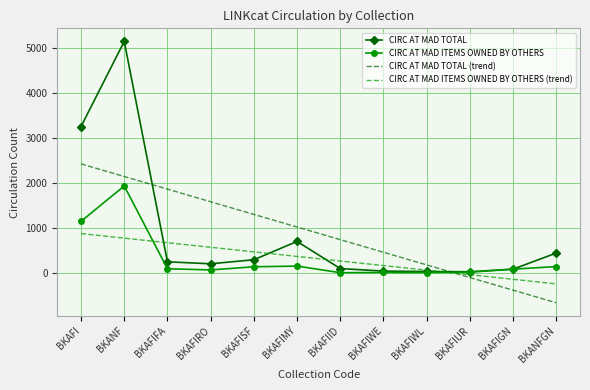

The CIRC AT MAD TOTAL (trend) series shows 455.8 at BKAFIWE. True or false?

True